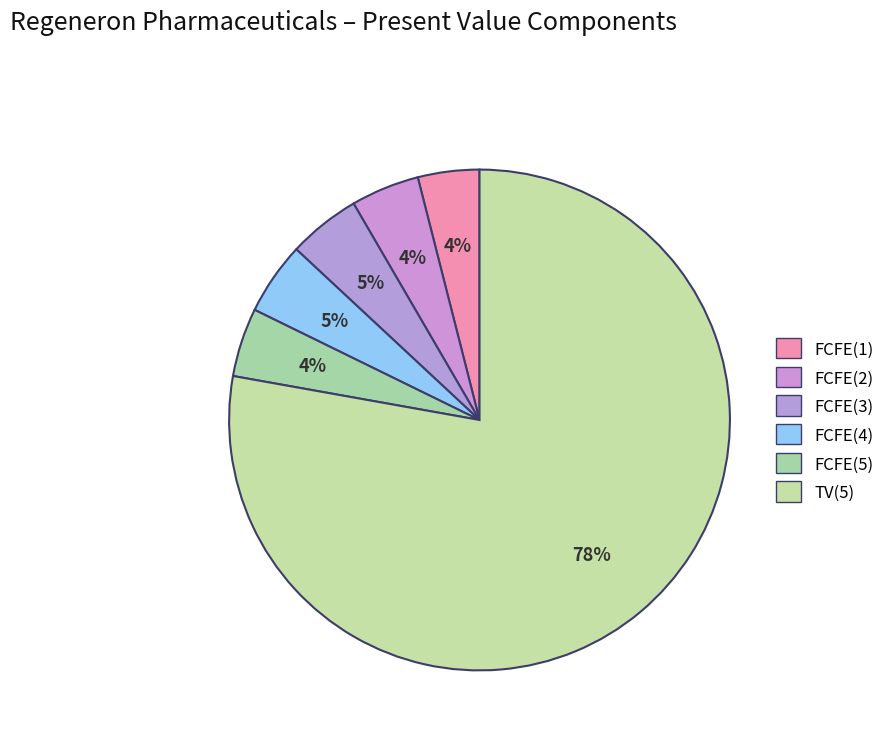

What is the change in value from FCFE(4) to TV(5)?

+79514121